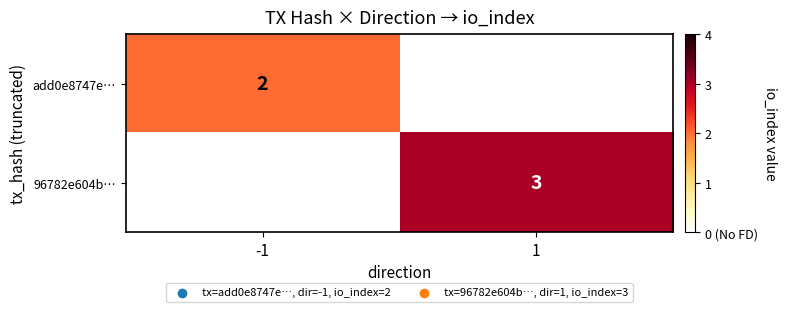

The value of add0e8747e… at -1 is 3. True or false?

False